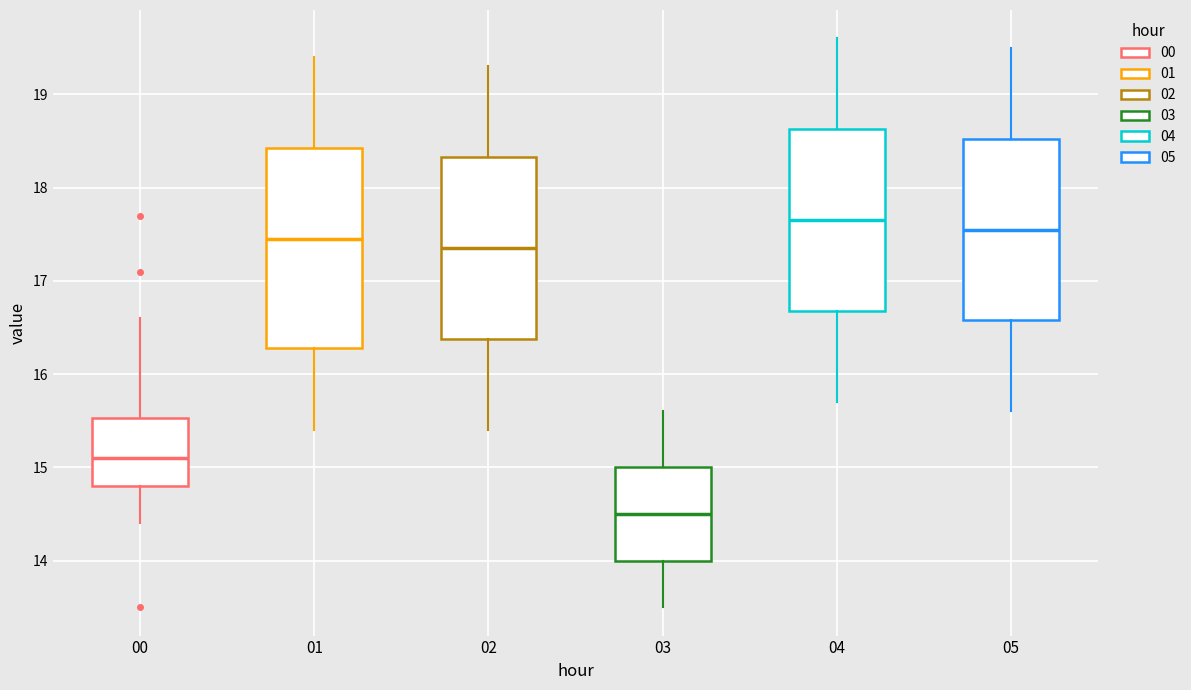

Which box is the tallest, from its lower edge to its upper edge?

01